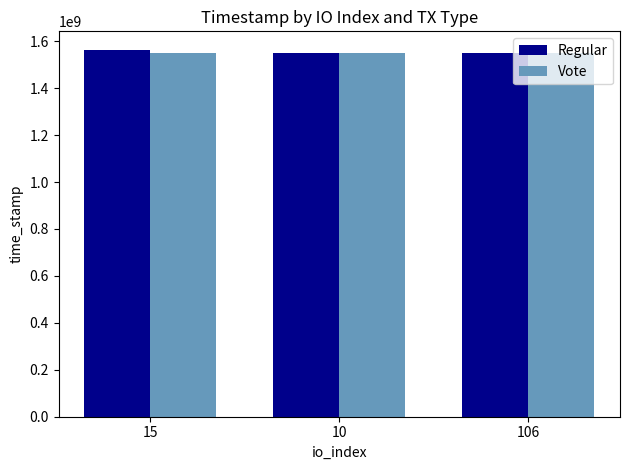

What position from the left is 10?

2